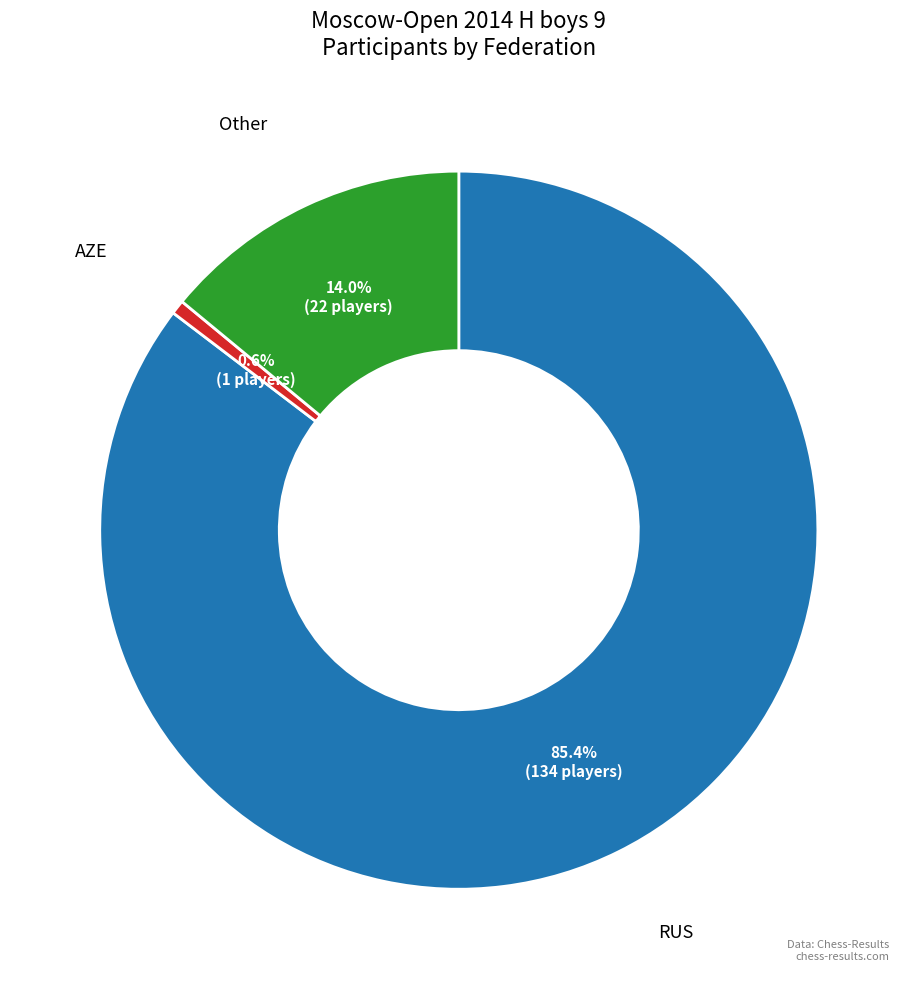

Is it true that RUS is 85% of the pie?

True